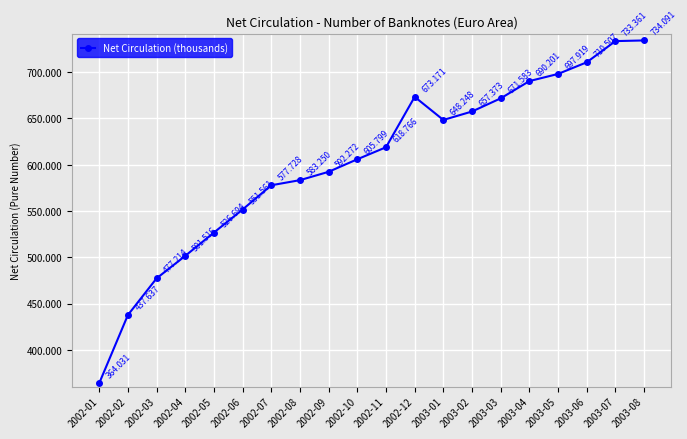

The value at 2003-02 is 890841.1. True or false?

False